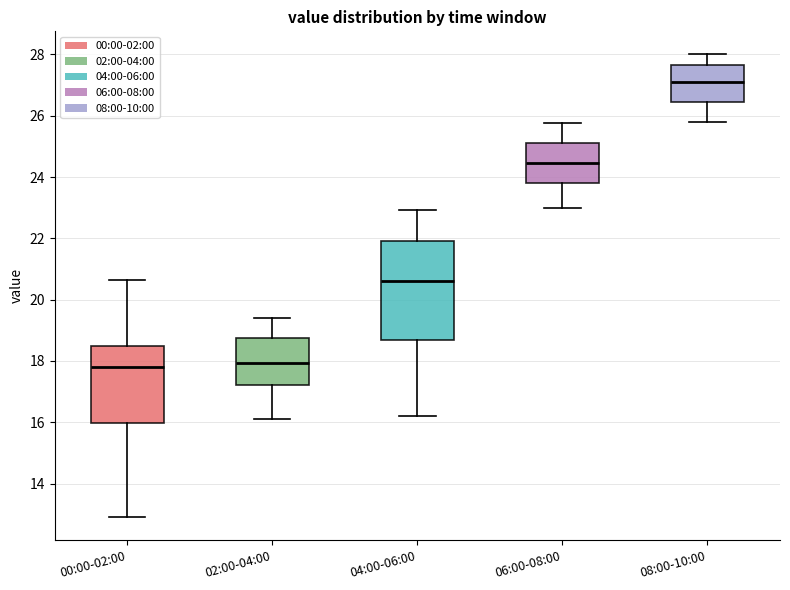

Which box is the tallest, from its lower edge to its upper edge?

04:00-06:00